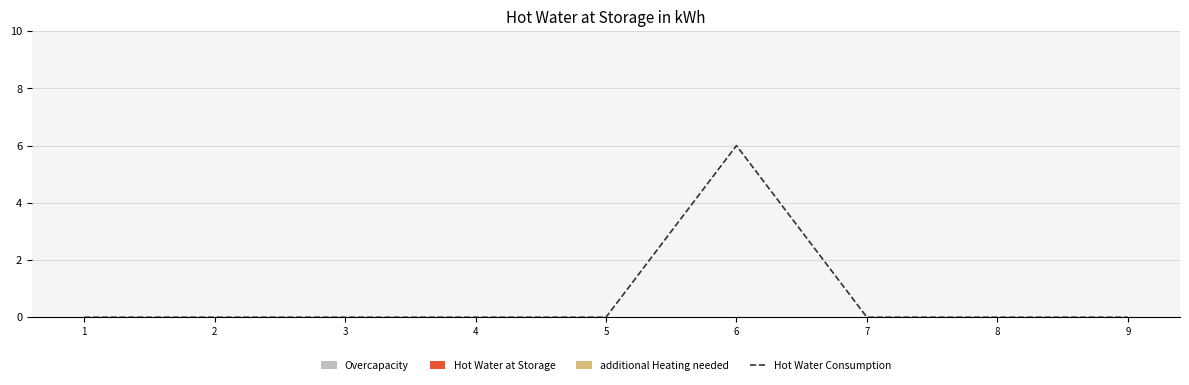

Which has a higher value, 7 or 4?

7